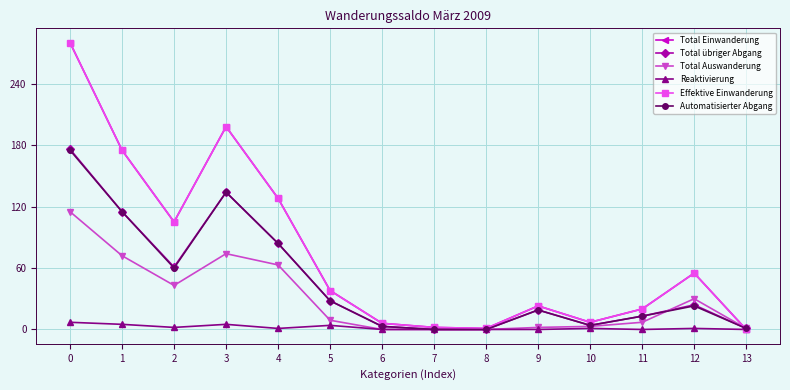

True or false: Automatisierter Abgang and Reaktivierung intersect in this chart.

False